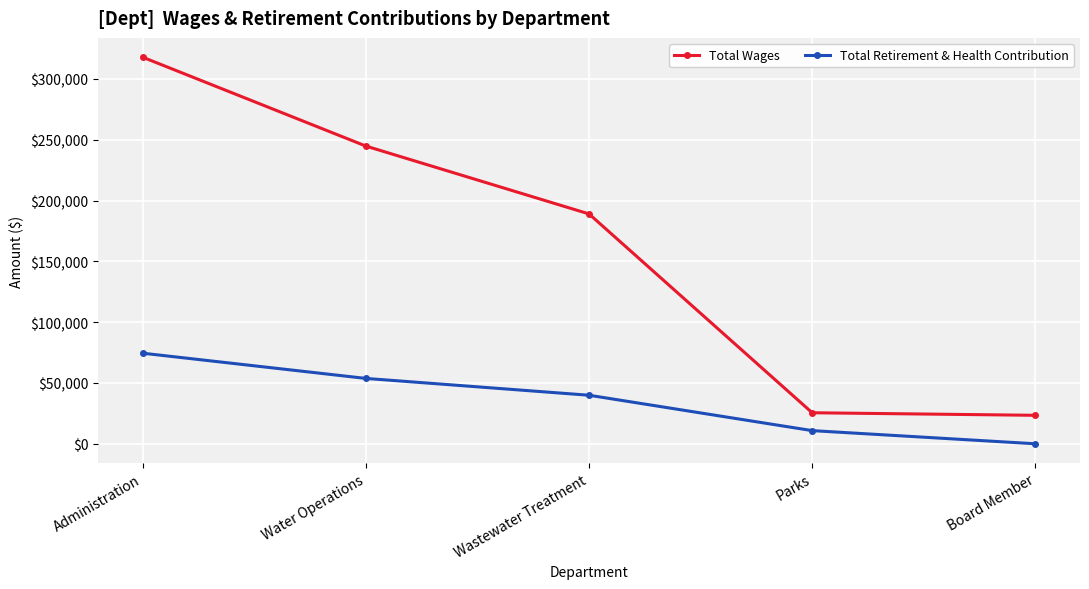

How many distinct data groups are displayed?

2